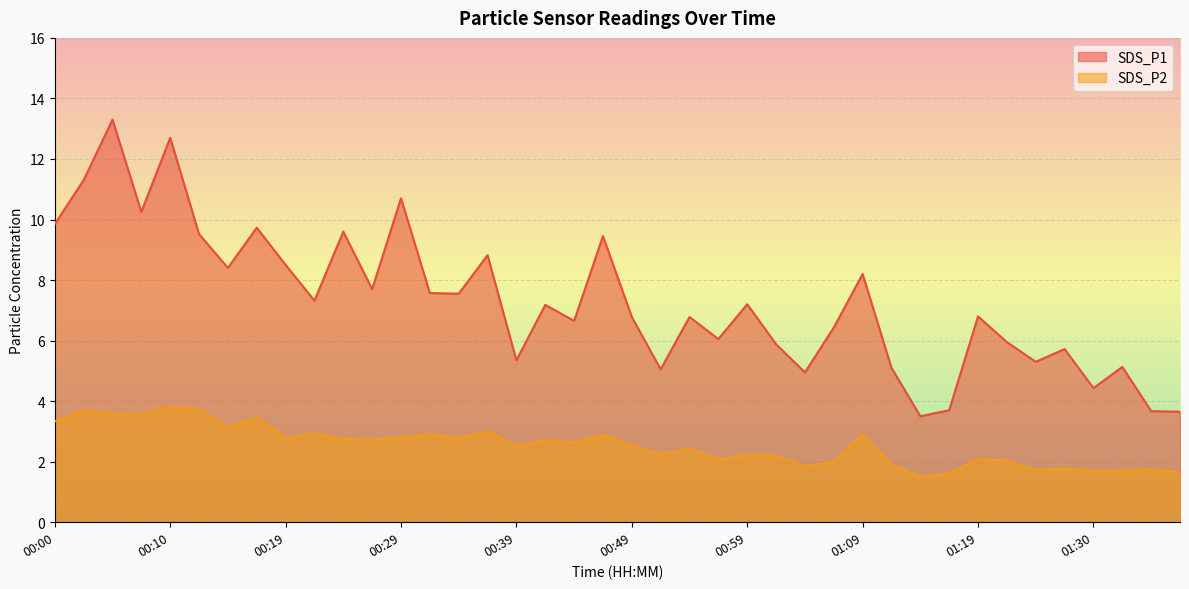

True or false: SDS_P1 and SDS_P2 intersect in this chart.

False